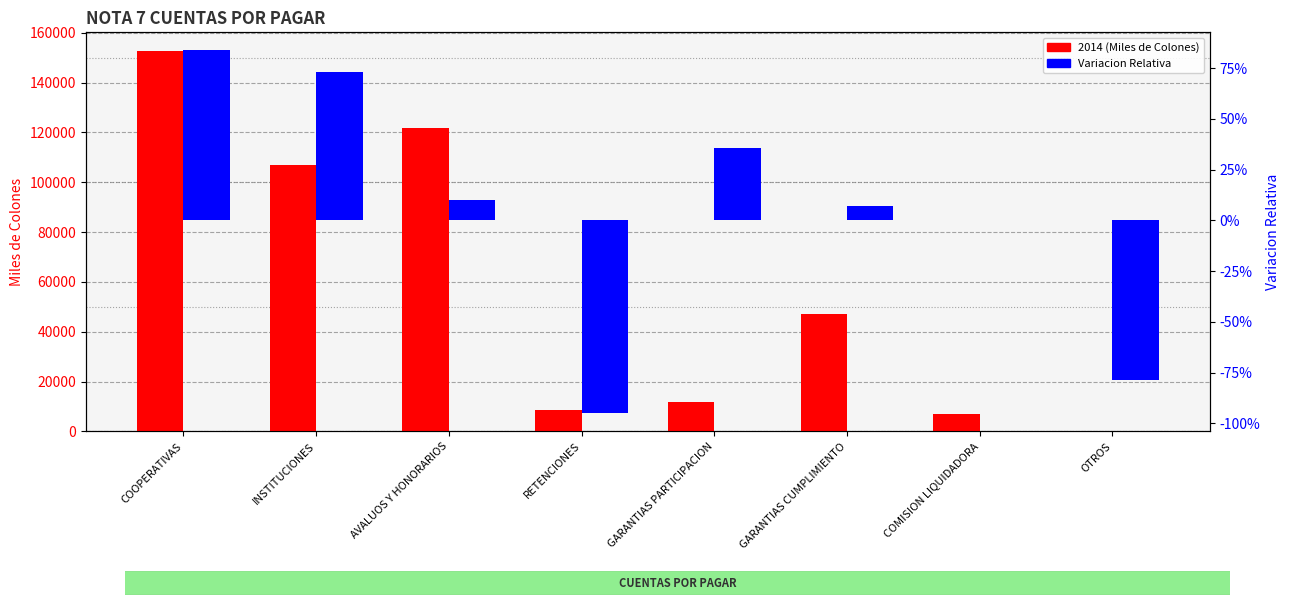

Which has a higher value, RETENCIONES or GARANTIAS PARTICIPACION?

GARANTIAS PARTICIPACION